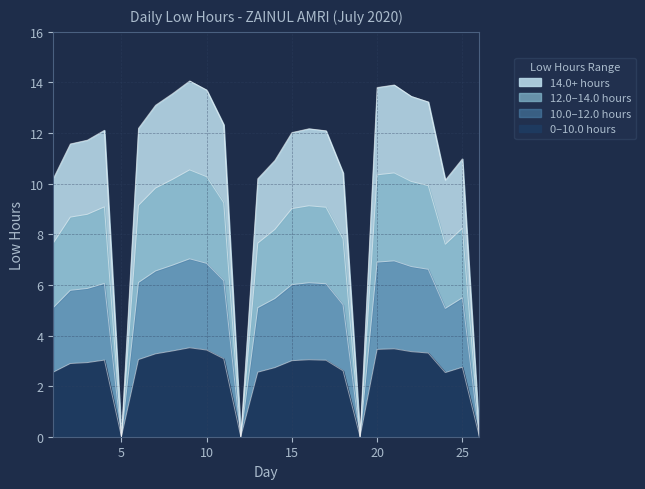

List the labels in order of value, smallest first.

5, 12, 19, 26, 24, 1, 13, 18, 14, 25, 2, 3, 15, 17, 4, 16, 6, 11, 7, 23, 22, 8, 10, 20, 21, 9